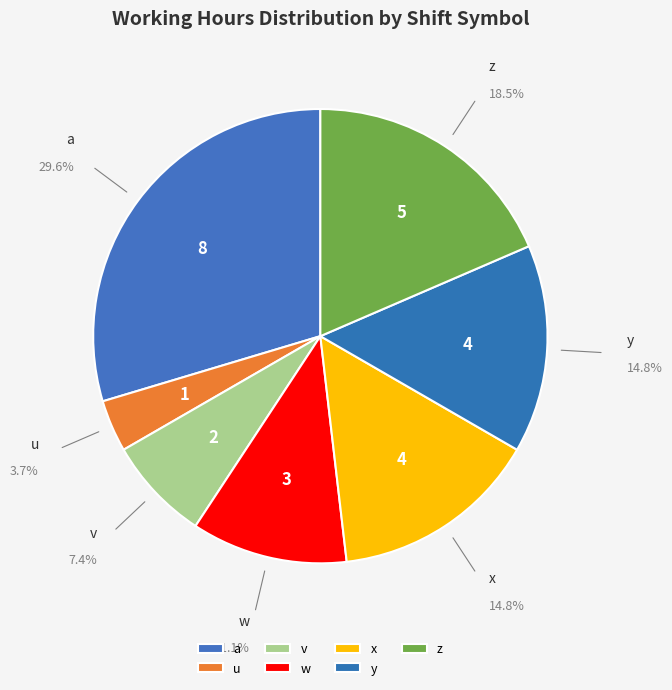

The a slice represents 30% of the pie. True or false?

True